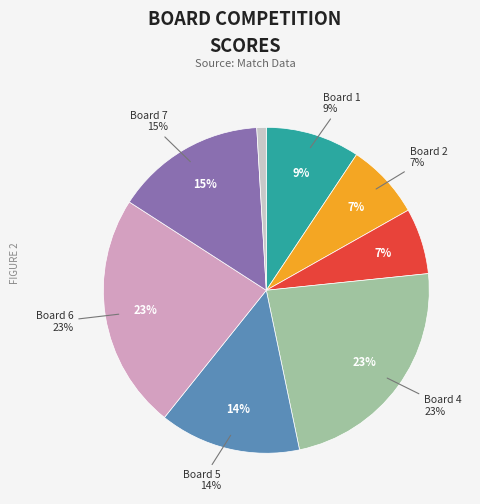

To the nearest percent, what portion does 3 represent?

7%